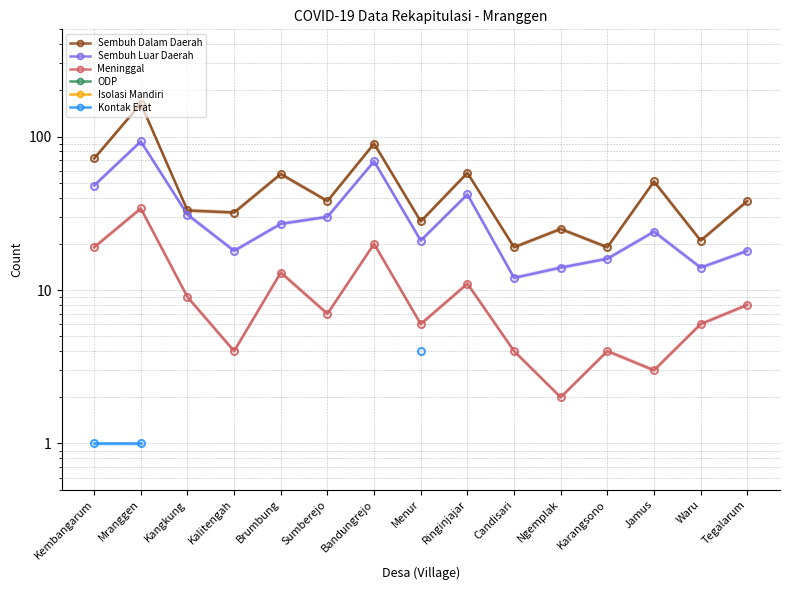

What is the label of the 12th point from the left?

Karangsono